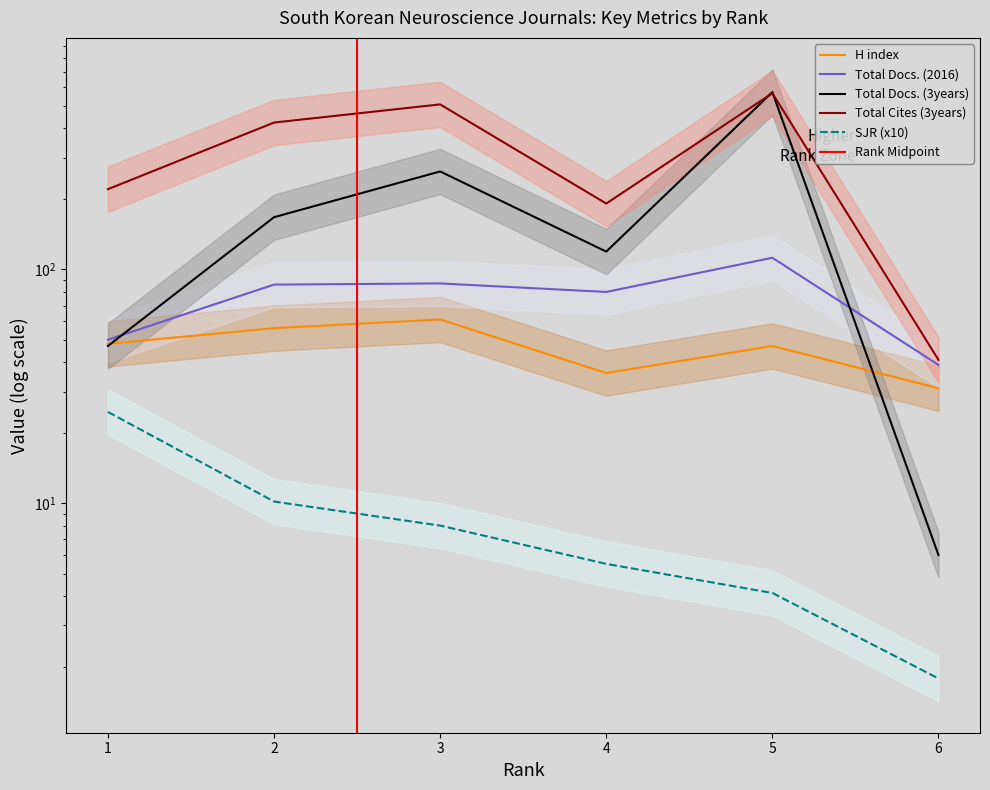

At which category is the sum across all series the highest?

5